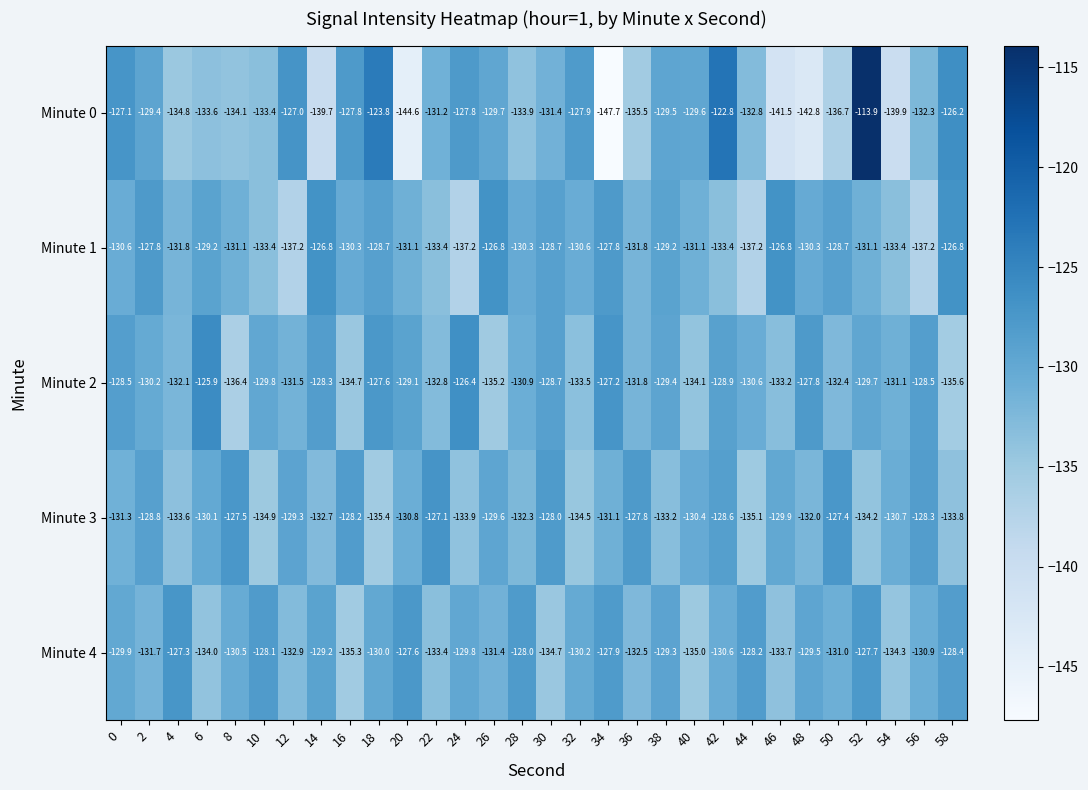

Which category has the lowest value across all series?

34